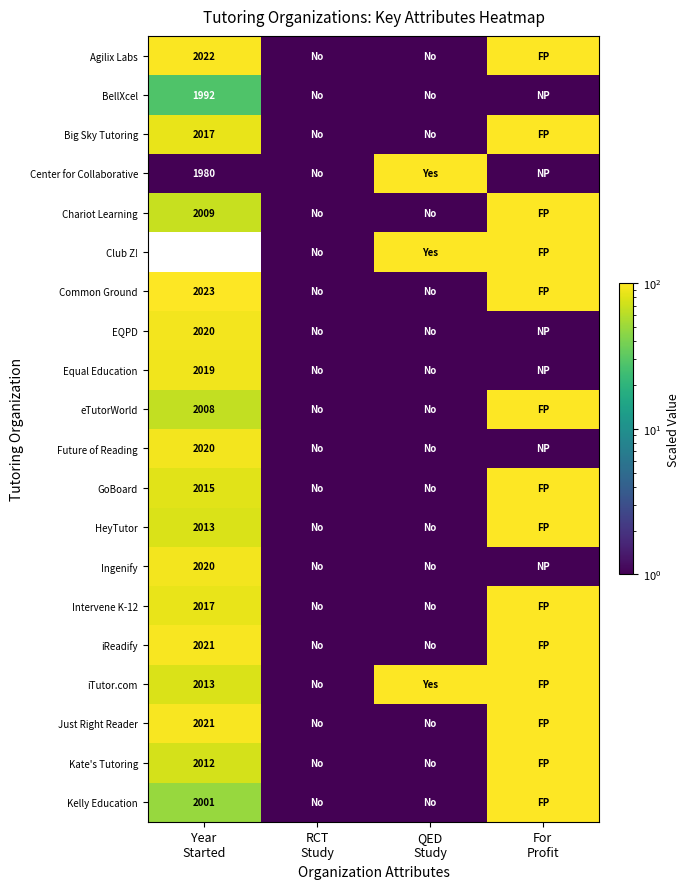

What is the minimum value shown in the chart?

-4604.7